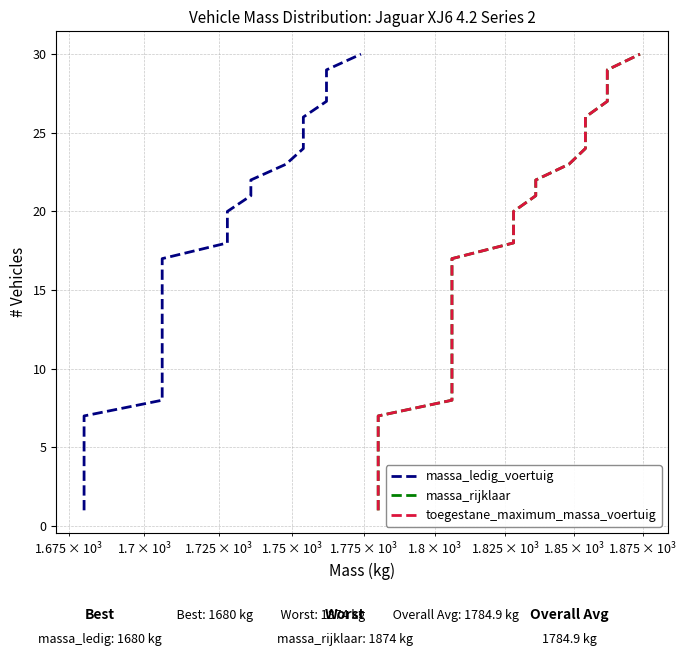

True or false: toegestane_maximum_massa_voertuig and massa_rijklaar intersect in this chart.

False